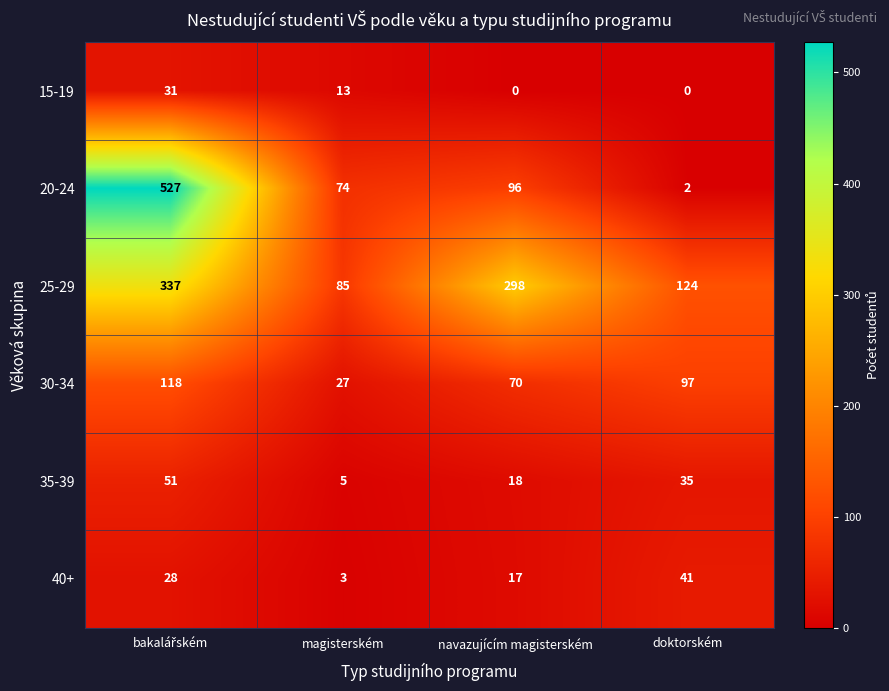

Which series has the largest total across all categories?

25-29